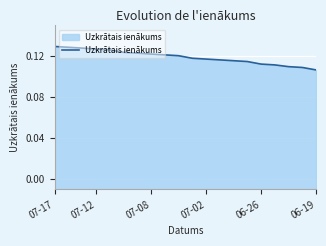

The value at 9 is 0.1. True or false?

True